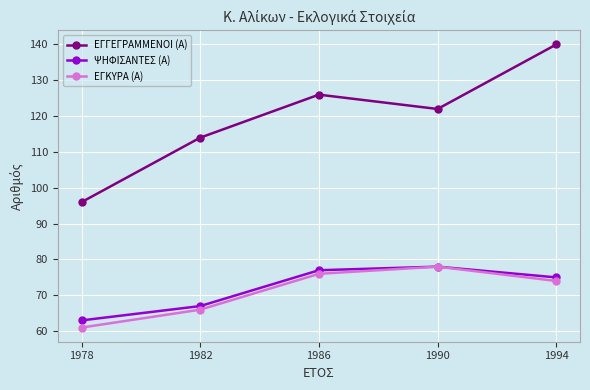

Which category has the highest value in the ΕΓΚΥΡΑ (Α) series?

1990